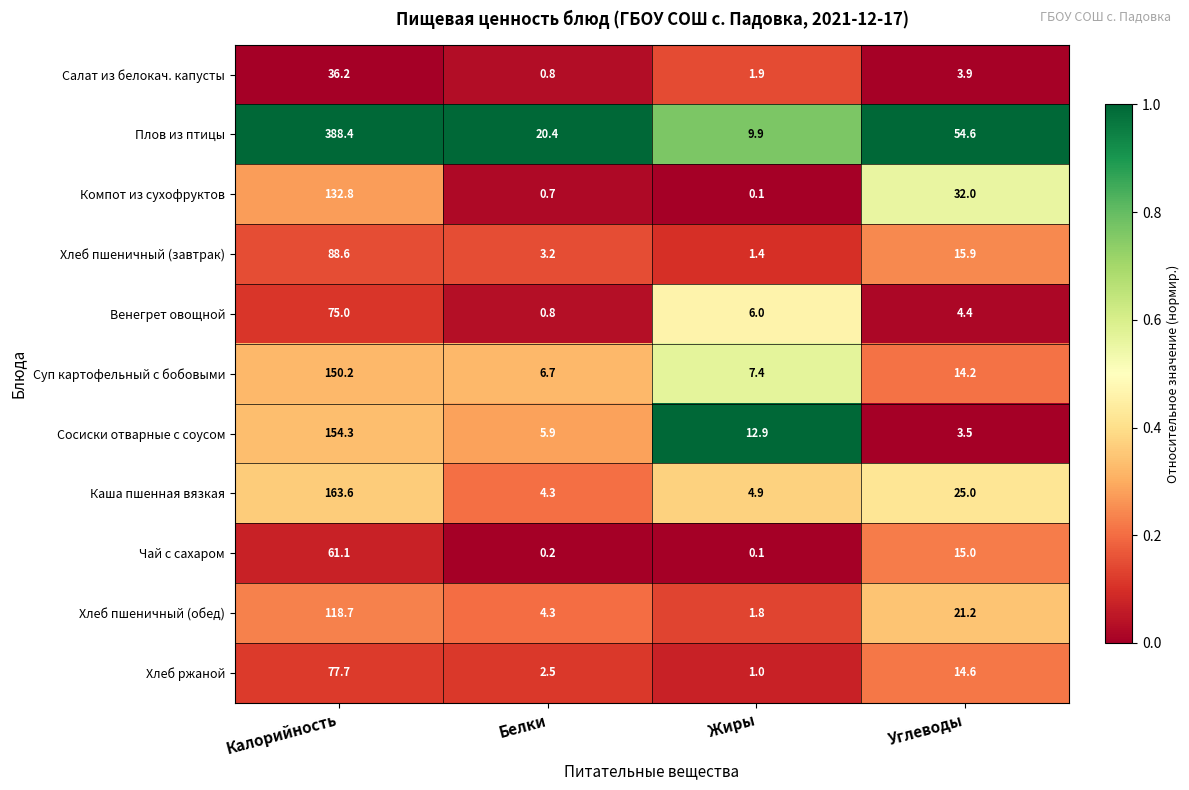

Which category has the highest value across all series?

Калорийность